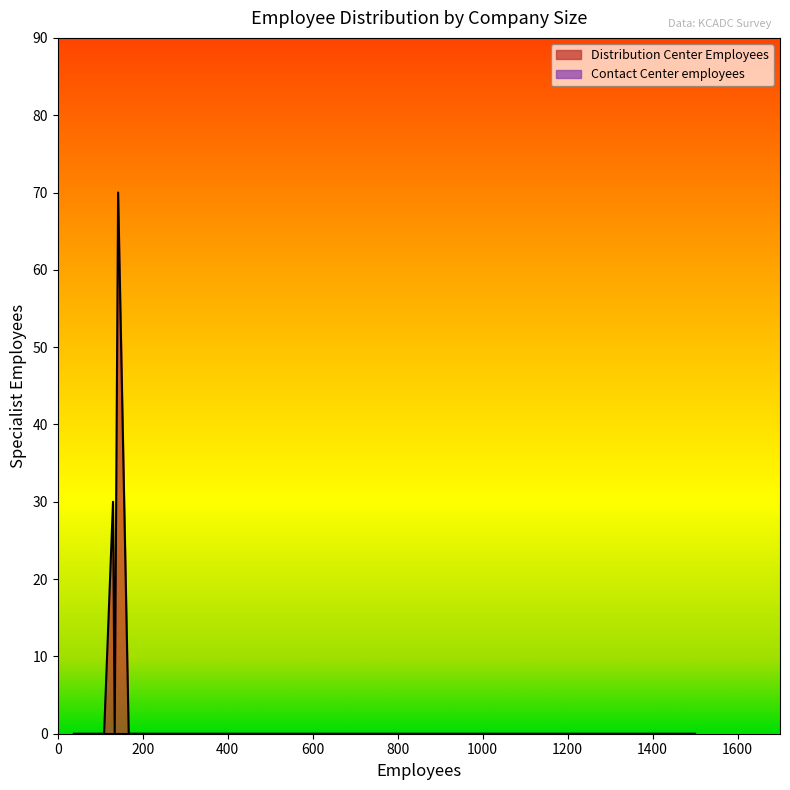

Is the value of Distribution Center Employees at Altec Industries greater than the value of Contact Center employees at Atlas Roofing?

No